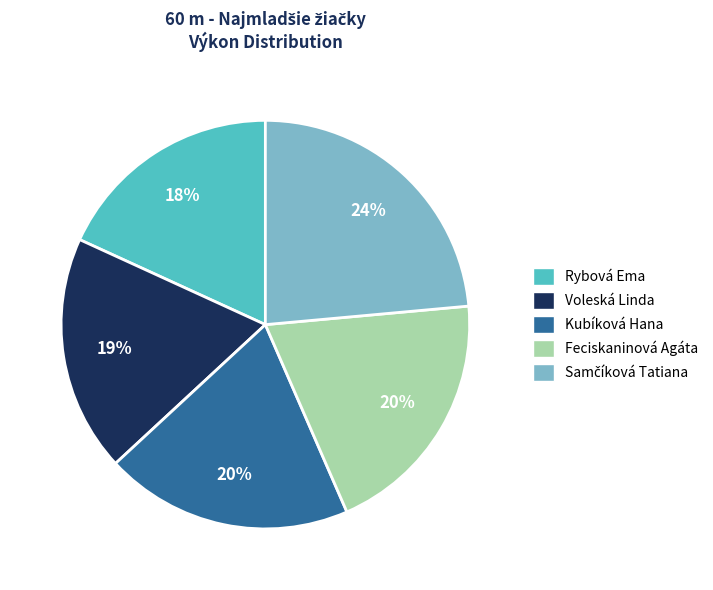

Is the sum of Voleská Linda and Rybová Ema greater than half?

No